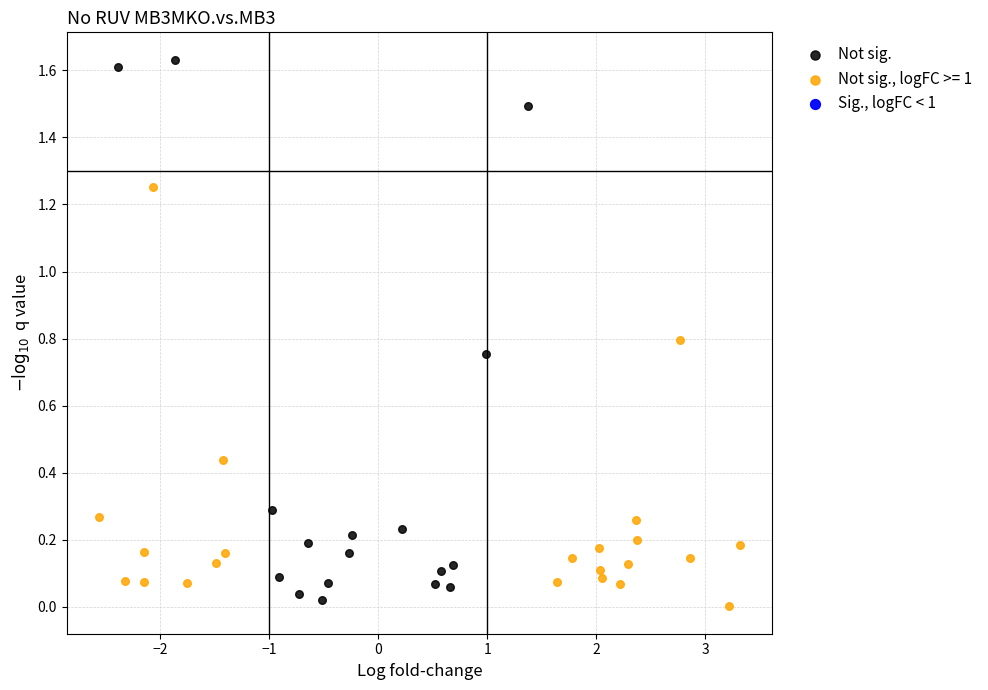

Which series has the largest Y range (max minus min)?

Not sig.